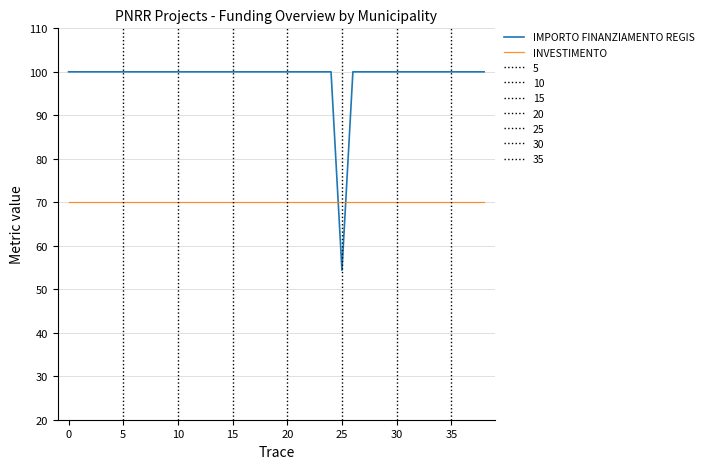

After their last crossing, which series has the higher values: IMPORTO FINANZIAMENTO REGIS or INVESTIMENTO?

IMPORTO FINANZIAMENTO REGIS